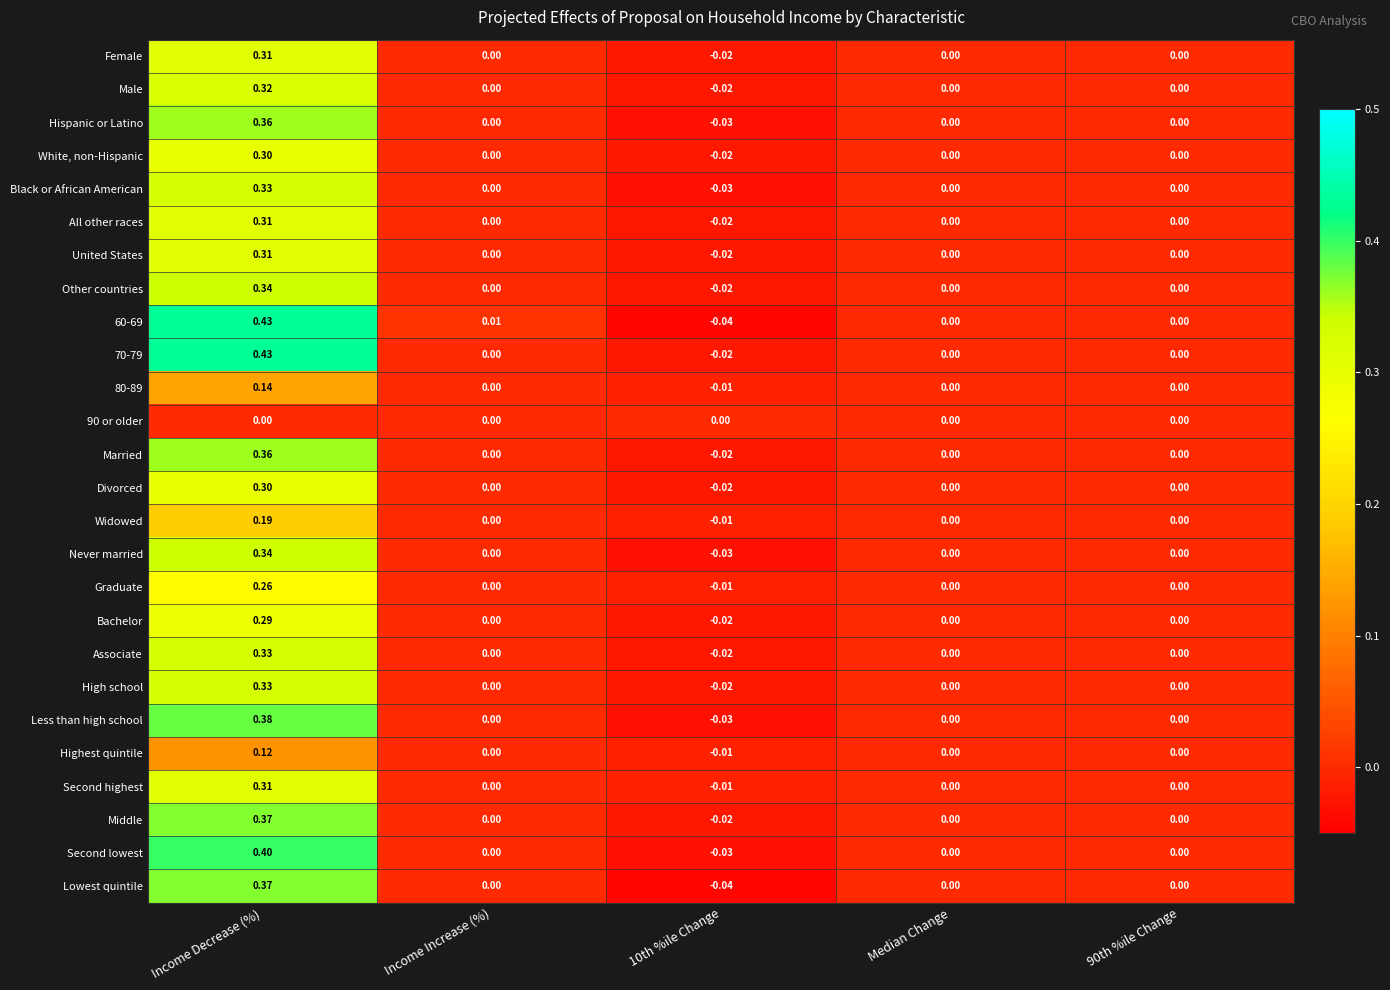

How many negative values does the High school series have?

1